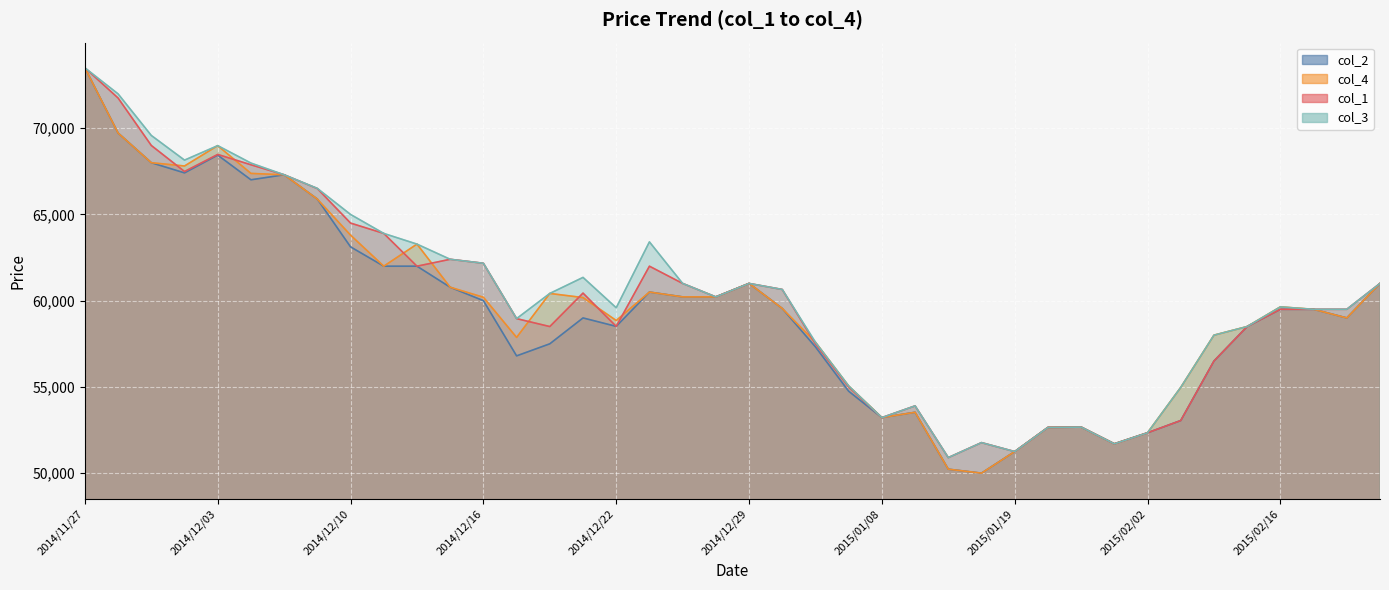

True or false: col_4 and col_3 intersect in this chart.

False